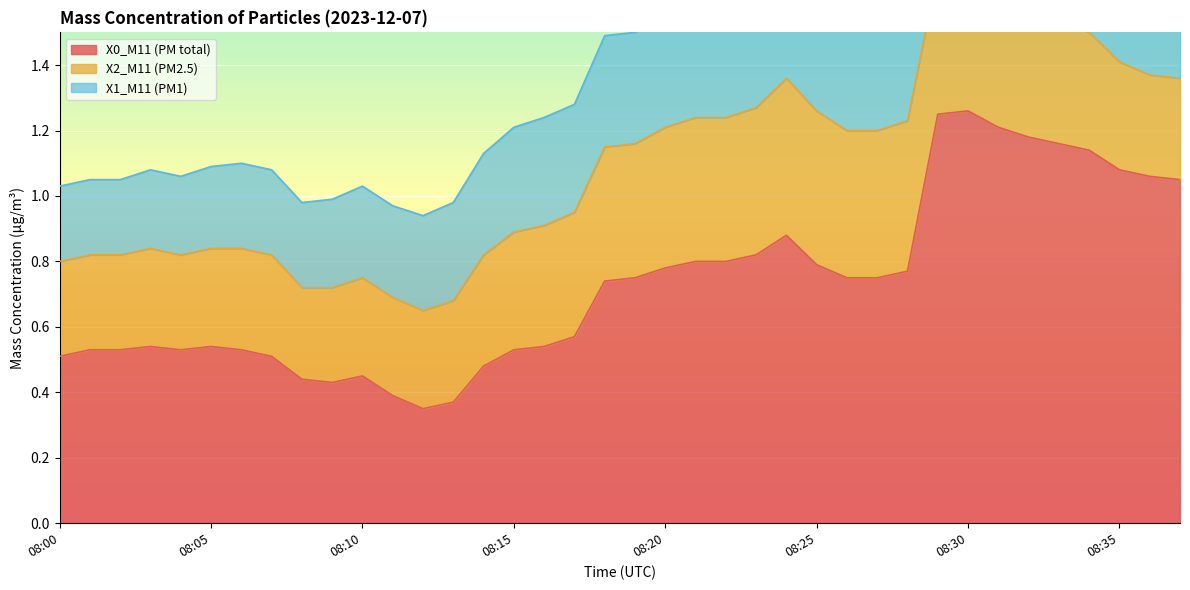

List the series in order of their overall mean, highest first.

X0_M11 (PM total), X2_M11 (PM2.5), X1_M11 (PM1)